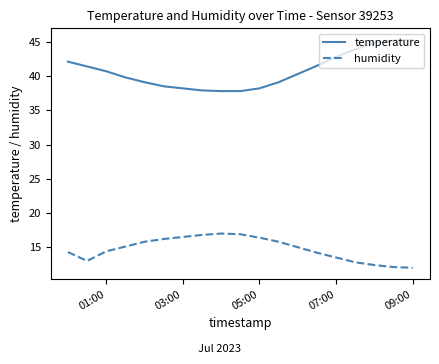

List the series in order of their peak value, highest first.

temperature, humidity